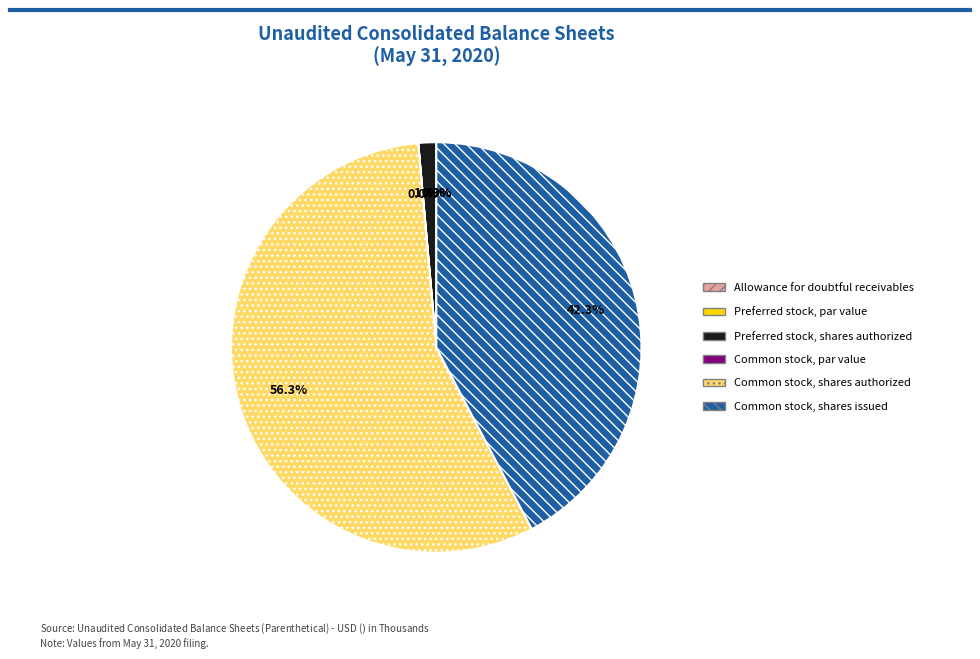

Between Preferred stock, shares authorized and Common stock, shares issued, which is larger?

Common stock, shares issued